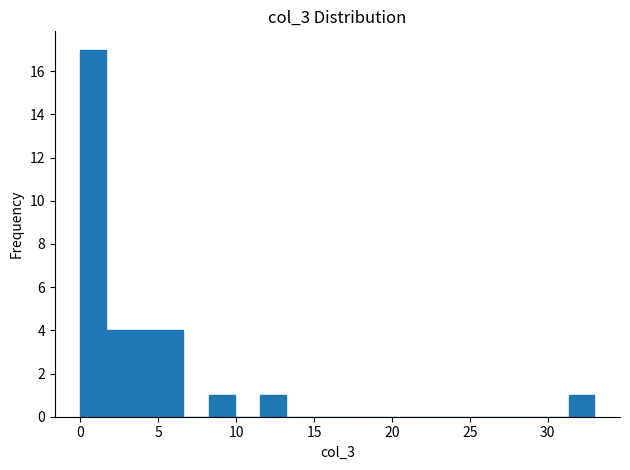

Read against the x-axis, roughly where is the centre of the tallest bar?

1.0